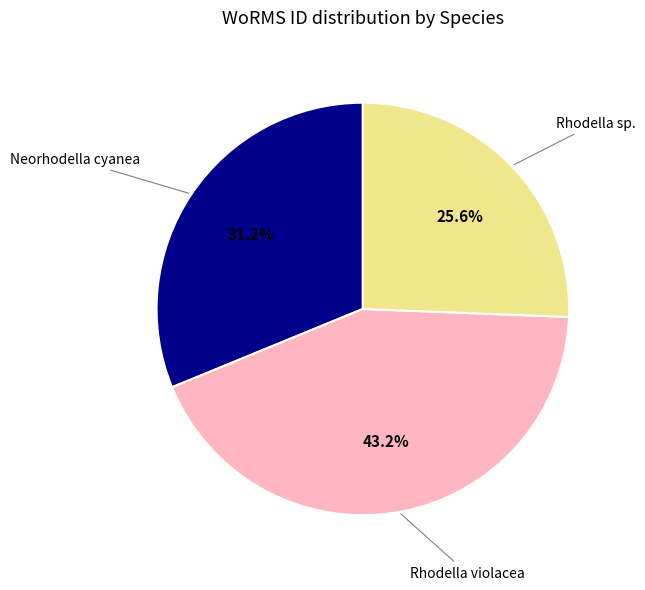

Is there any slice that represents more than half of the pie?

No